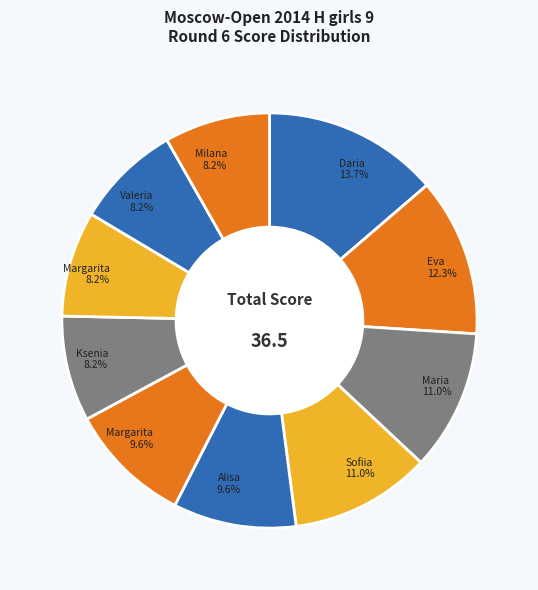

Count the number of slices in the pie.

10